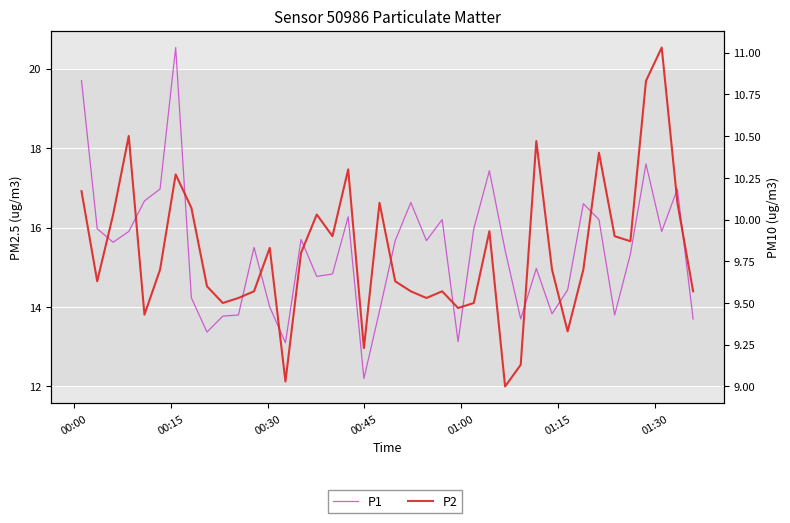

How many distinct data groups are displayed?

2